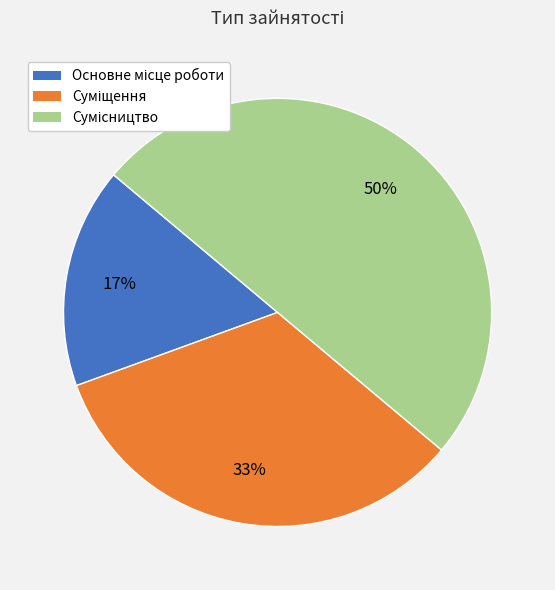

To the nearest percent, what is the difference between the largest and smallest slice percentages?

33%